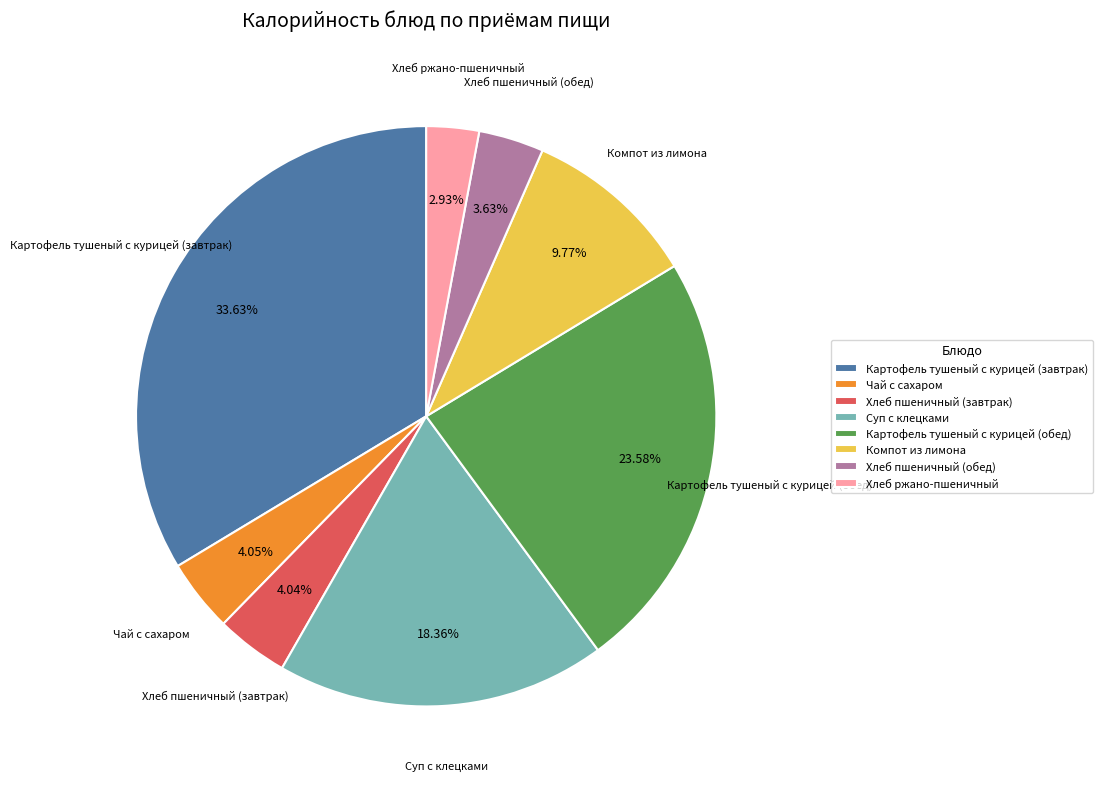

Which category has the smallest portion of the pie?

Хлеб ржано-пшеничный